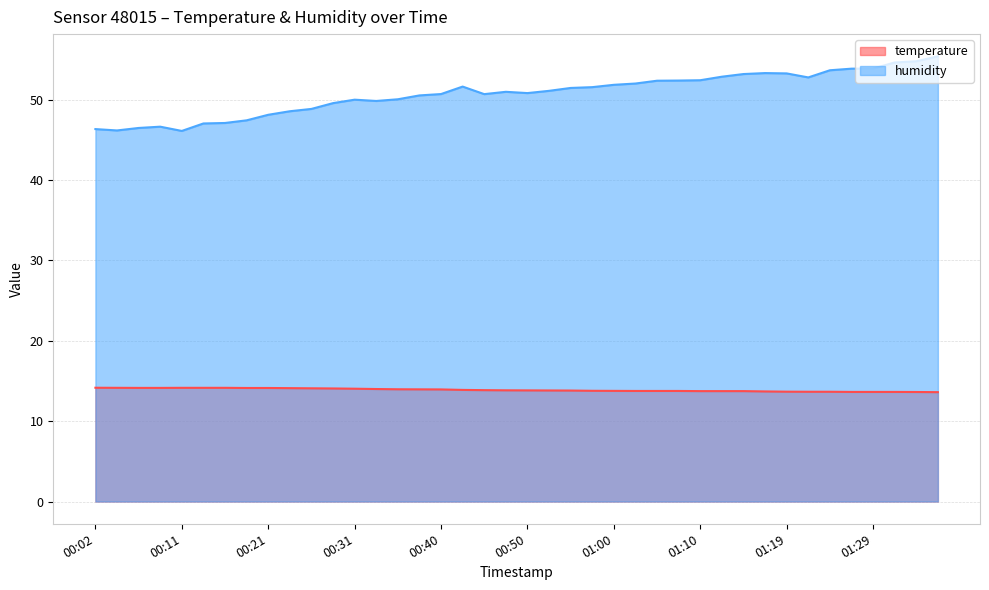

Rank the categories by temperature value from lowest to highest.

01:36, 01:34, 01:27, 01:29, 01:32, 01:22, 01:24, 01:19, 01:17, 01:10, 01:12, 01:15, 01:02, 01:05, 01:07, 01:00, 00:58, 00:55, 00:53, 00:50, 00:48, 00:45, 00:43, 00:40, 00:38, 00:36, 00:33, 00:31, 00:28, 00:26, 00:23, 00:19, 00:21, 00:06, 00:09, 00:04, 00:11, 00:14, 00:16, 00:02